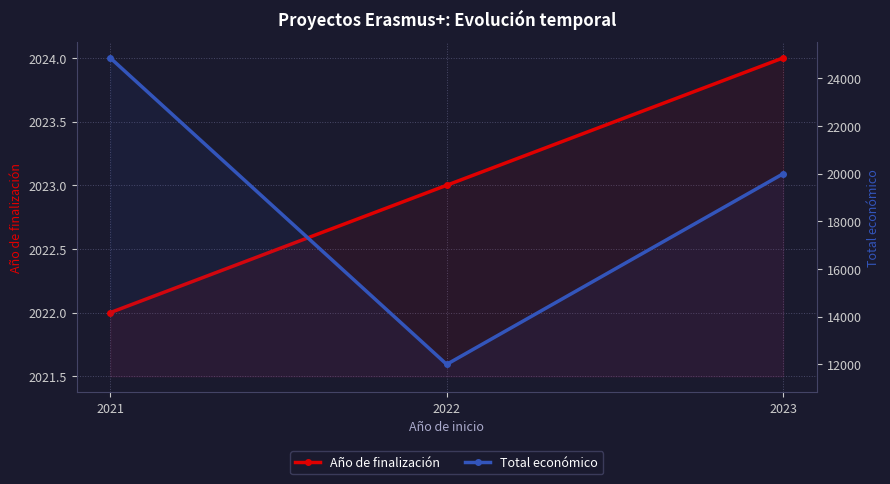

What is the value of the Total económico point at the 3rd from the left?

19990